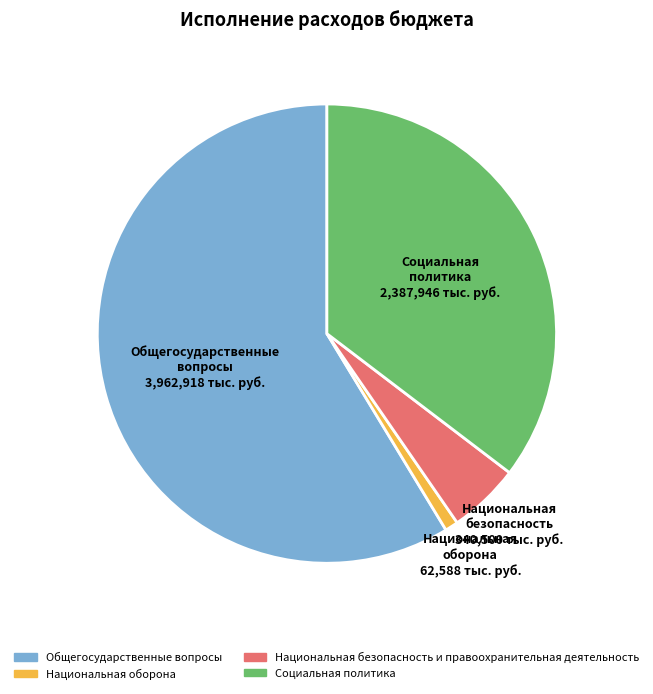

Is it true that Национальная оборона is 11% of the pie?

False